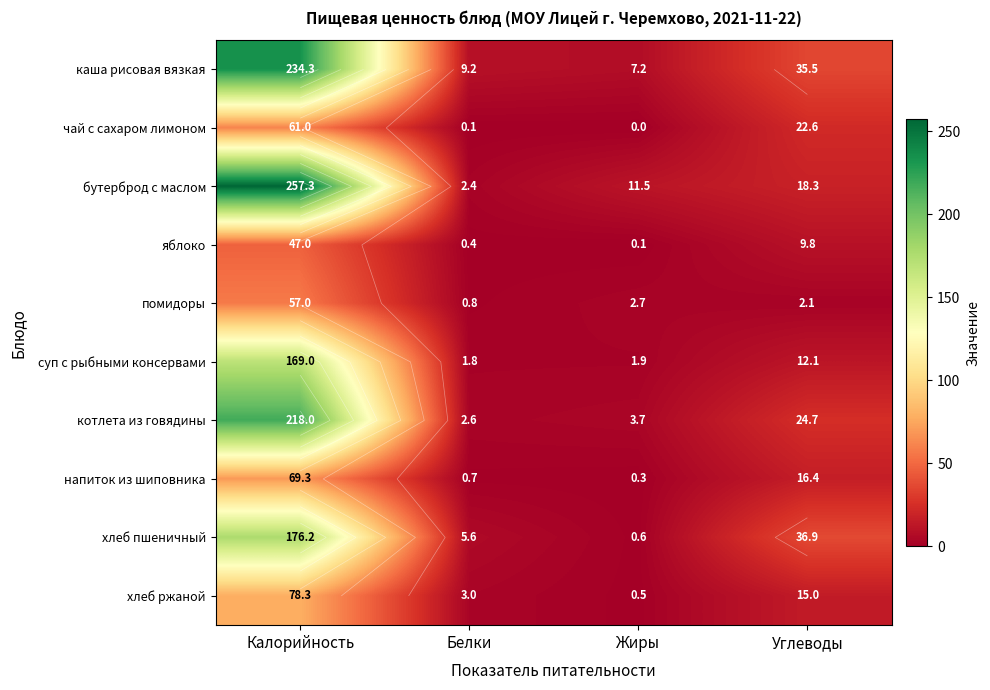

What is the difference between the суп с рыбными консервами values at Жиры and Углеводы?

10.2